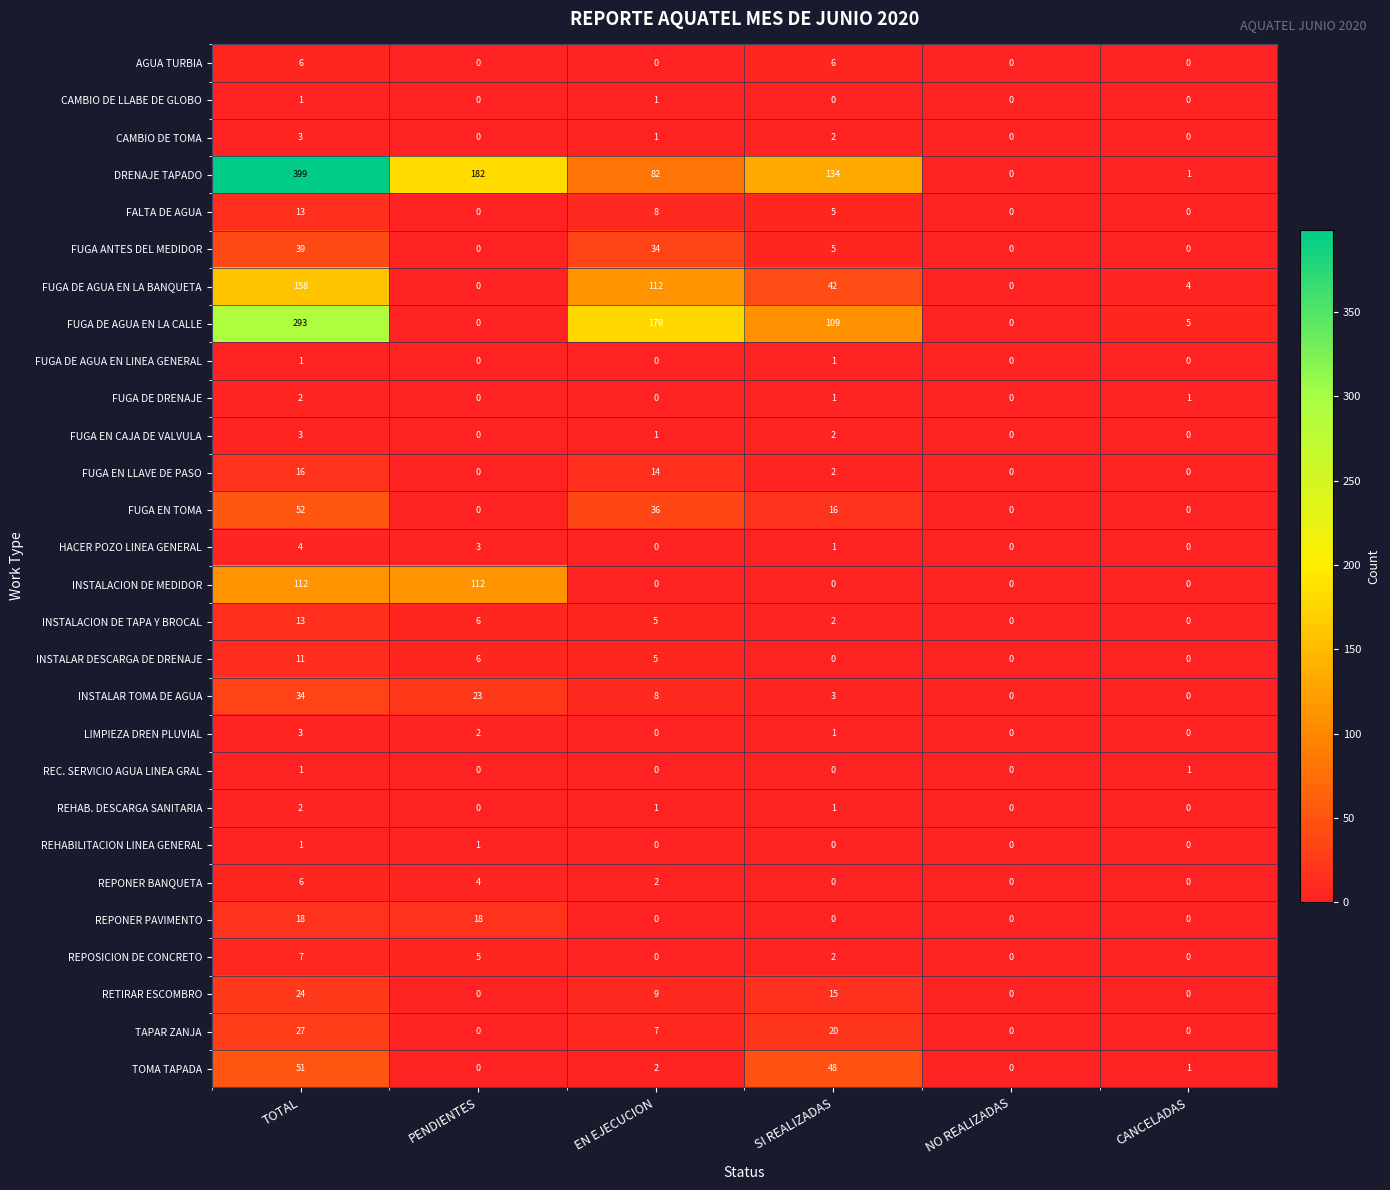

What is the greatest value displayed?

399